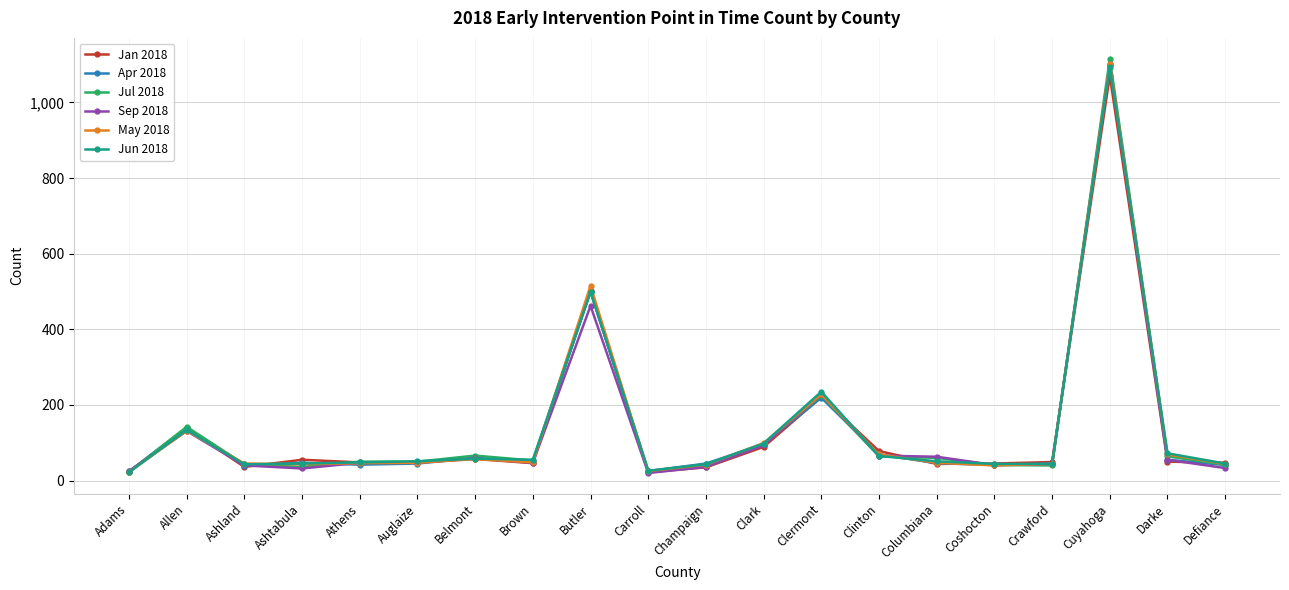

Which category has the highest value in the Jan 2018 series?

Cuyahoga